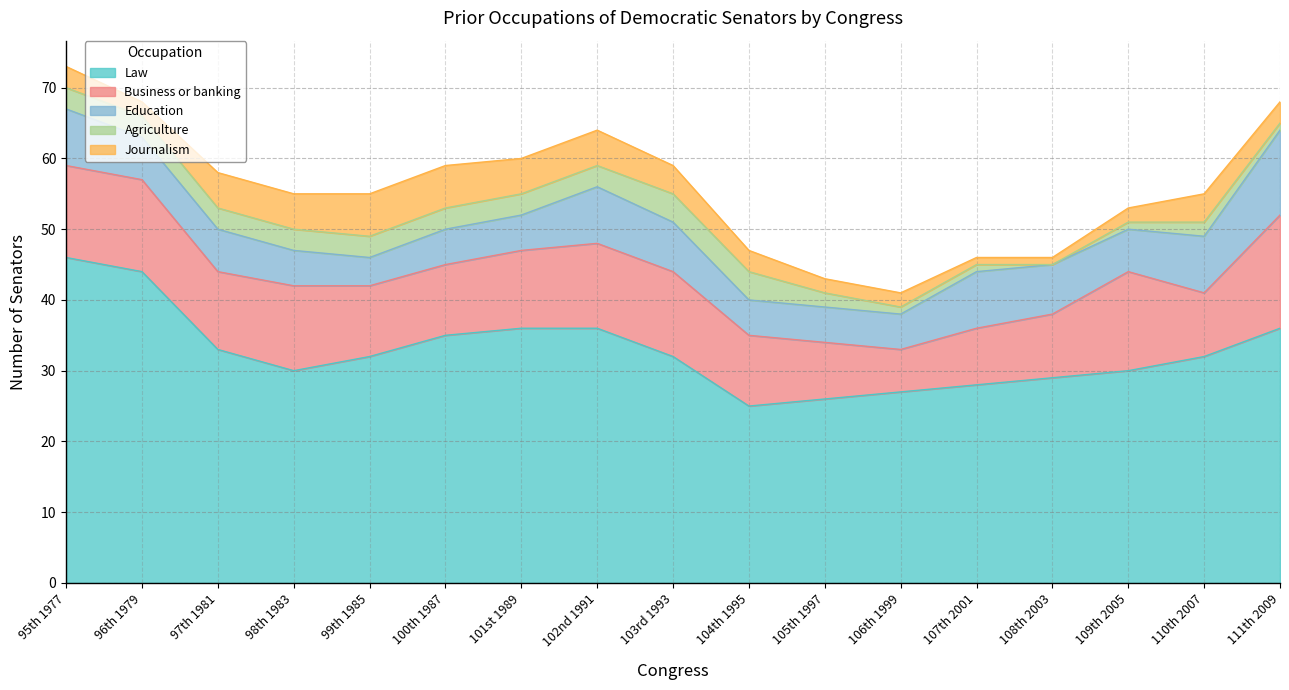

Reading left to right, what are all the values shown in this chart?

Law: 46	44	33	30	32	35	36	36	32	25	26	27	28	29	30	32	36
Business or banking: 13	13	11	12	10	10	11	12	12	10	8	6	8	9	14	9	16
Education: 8	6	6	5	4	5	5	8	7	5	5	5	8	7	6	8	12
Agriculture: 3	3	3	3	3	3	3	3	4	4	2	1	1	0	1	2	1
Journalism: 3	2	5	5	6	6	5	5	4	3	2	2	1	1	2	4	3